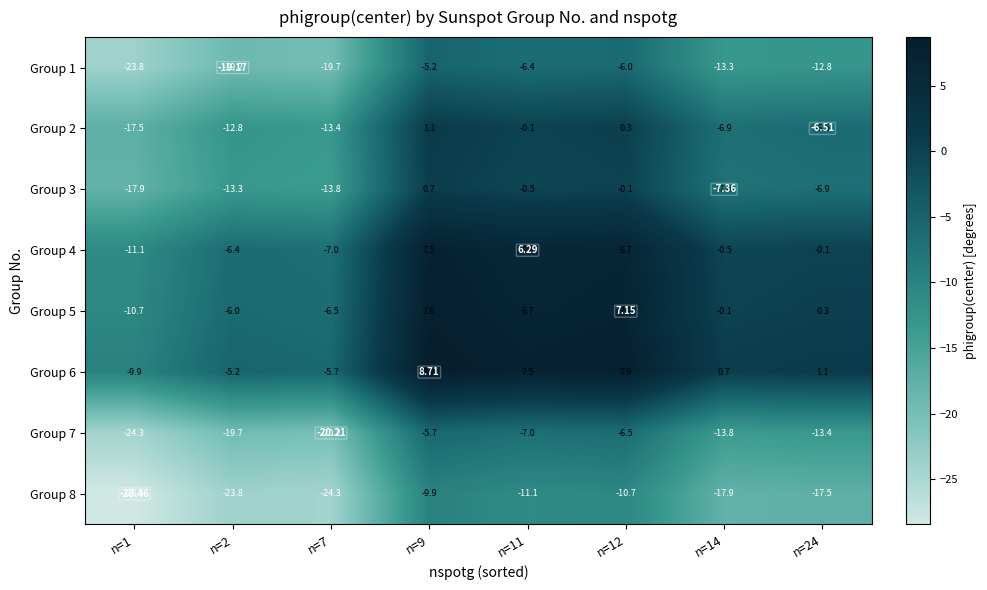

Is the value of Group 7 at n=24 greater than the value of Group 4 at n=9?

No